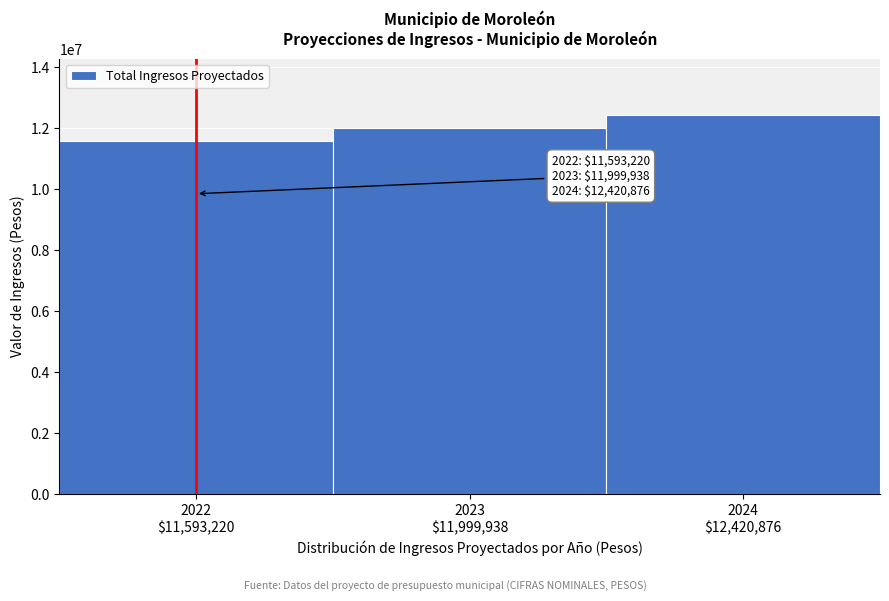

Reading right to left, list all the values displayed in this chart.

12420875.8	11999937.5	11593219.8